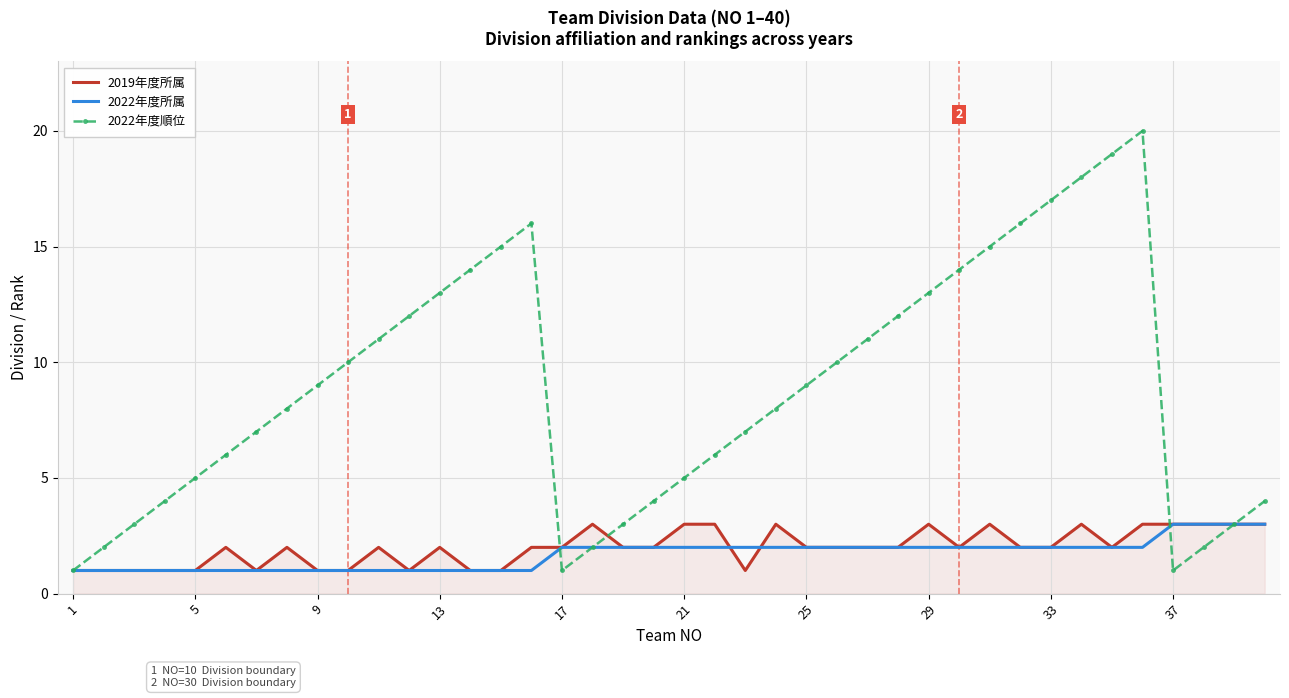

Which series has the largest total across all categories?

2022年度順位